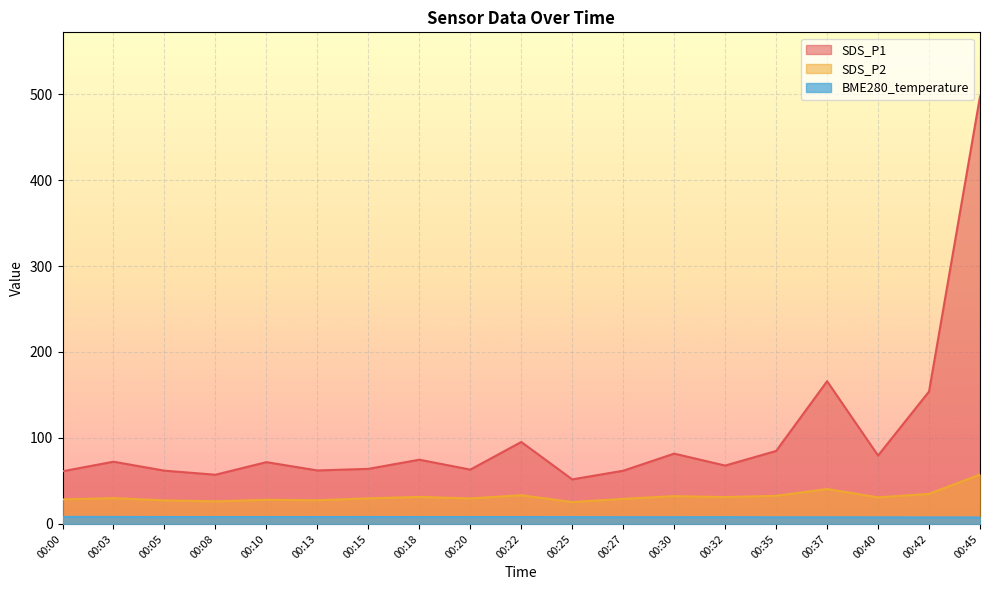

At which category does the chart reach its minimum across all series?

00:45